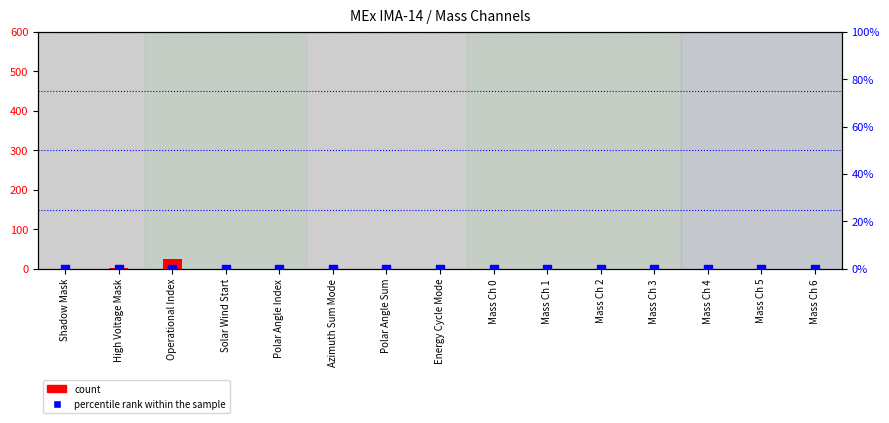

Which series contains the highest Y value?

count